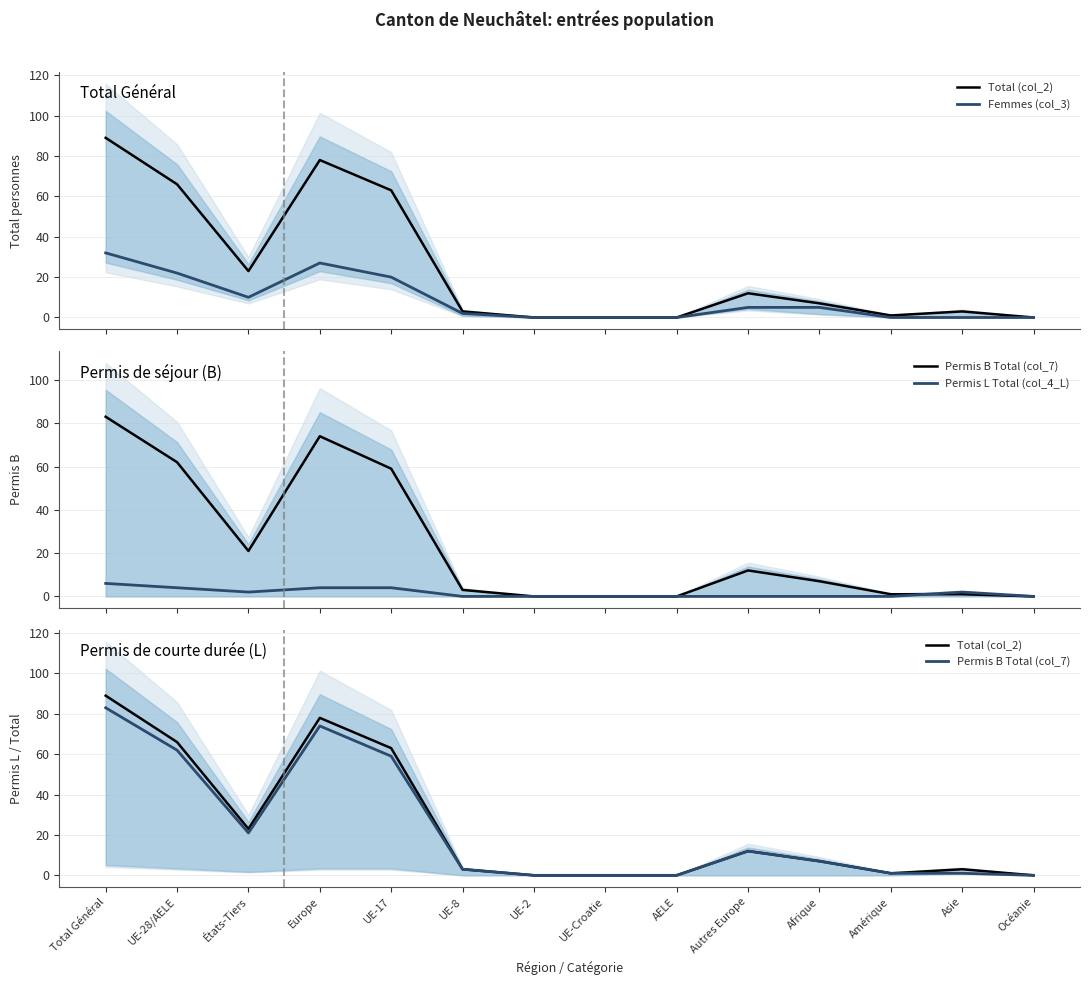

Is this an area chart (filled region under the line)?

No